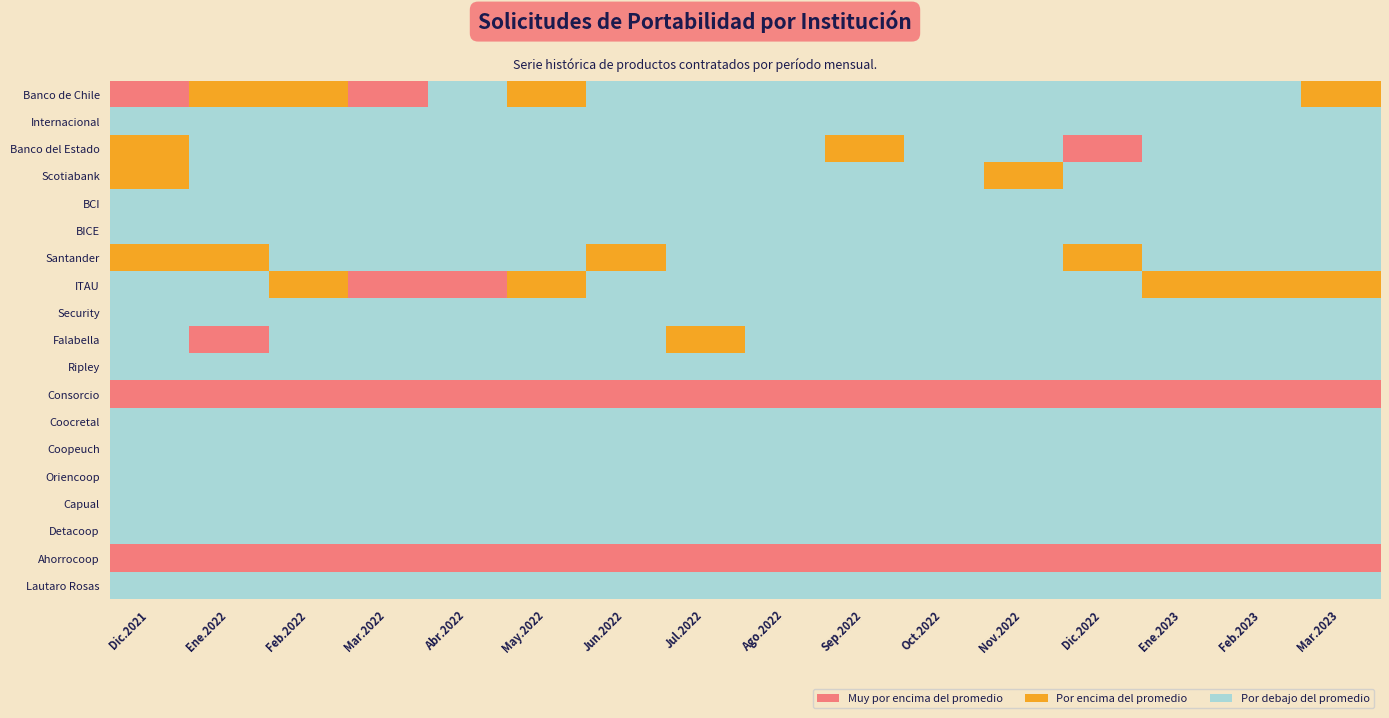

At which category is the sum across all series the highest?

Dic.2021